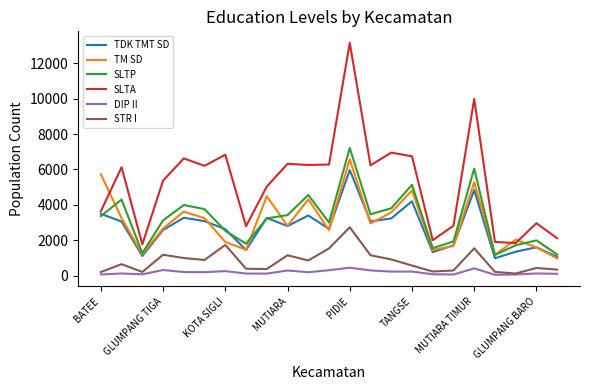

Which series has the largest total across all categories?

SLTA